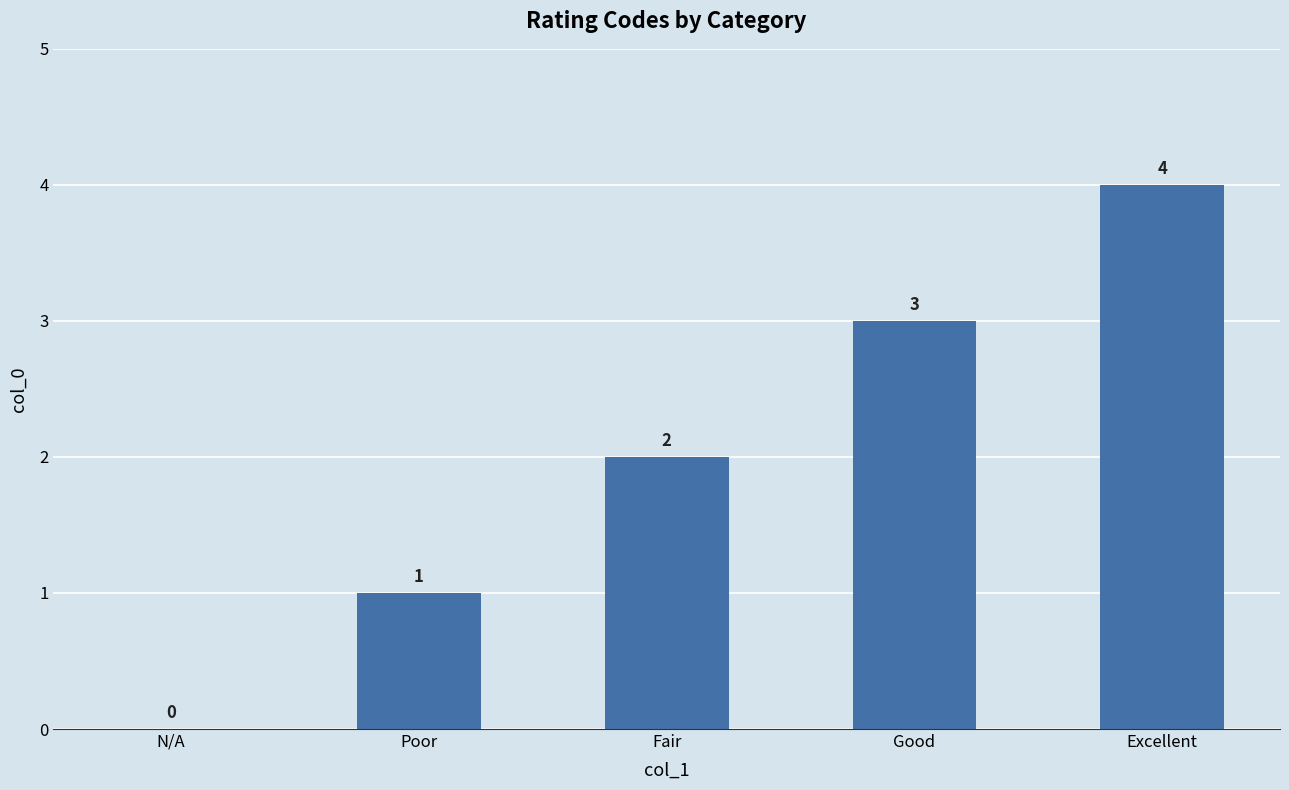

Count the values in the range 1 to 3.

3